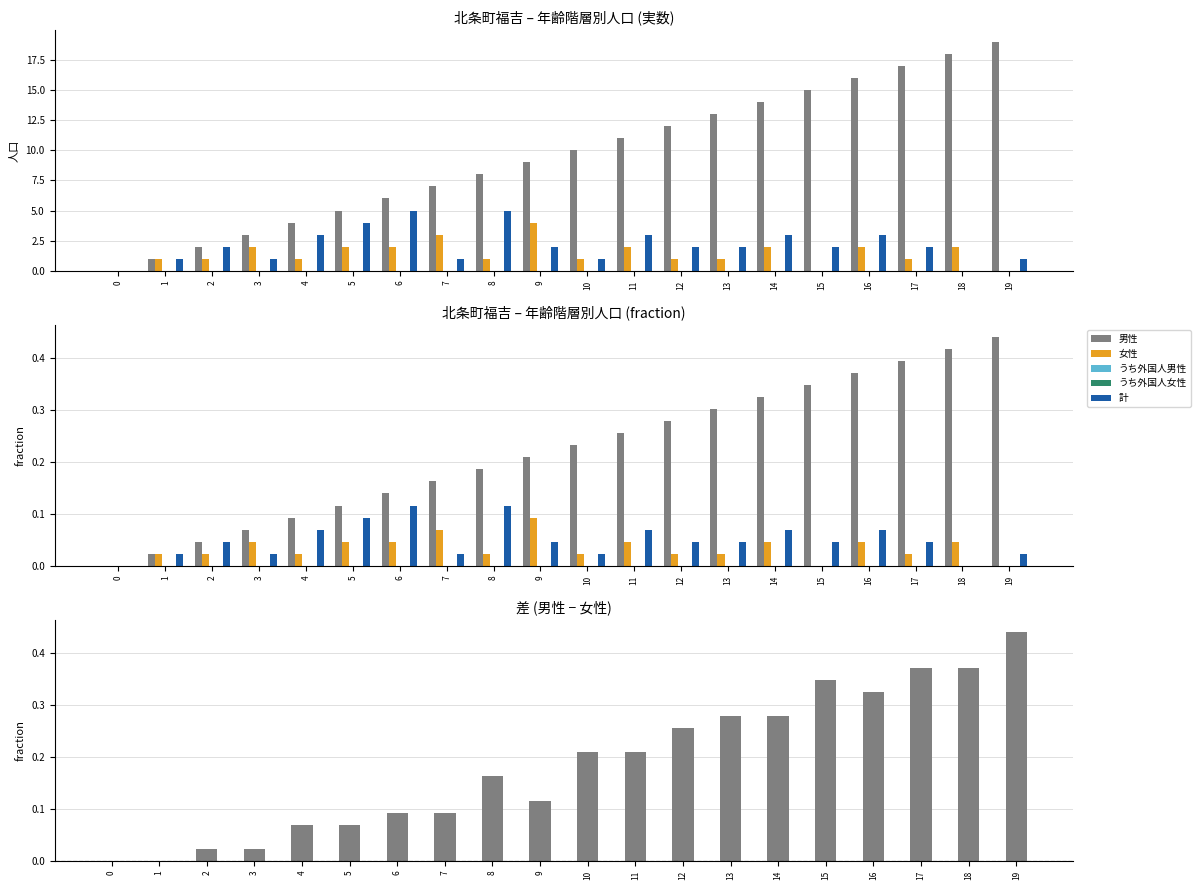

The 男性－女性 series shows 0.3 at 15. True or false?

True